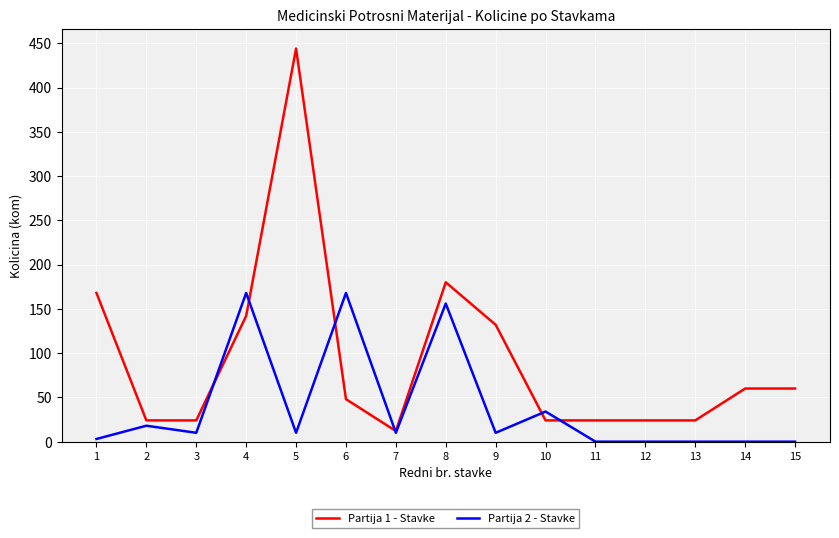

How many values in the Partija 1 - Stavke series are below 48?

7